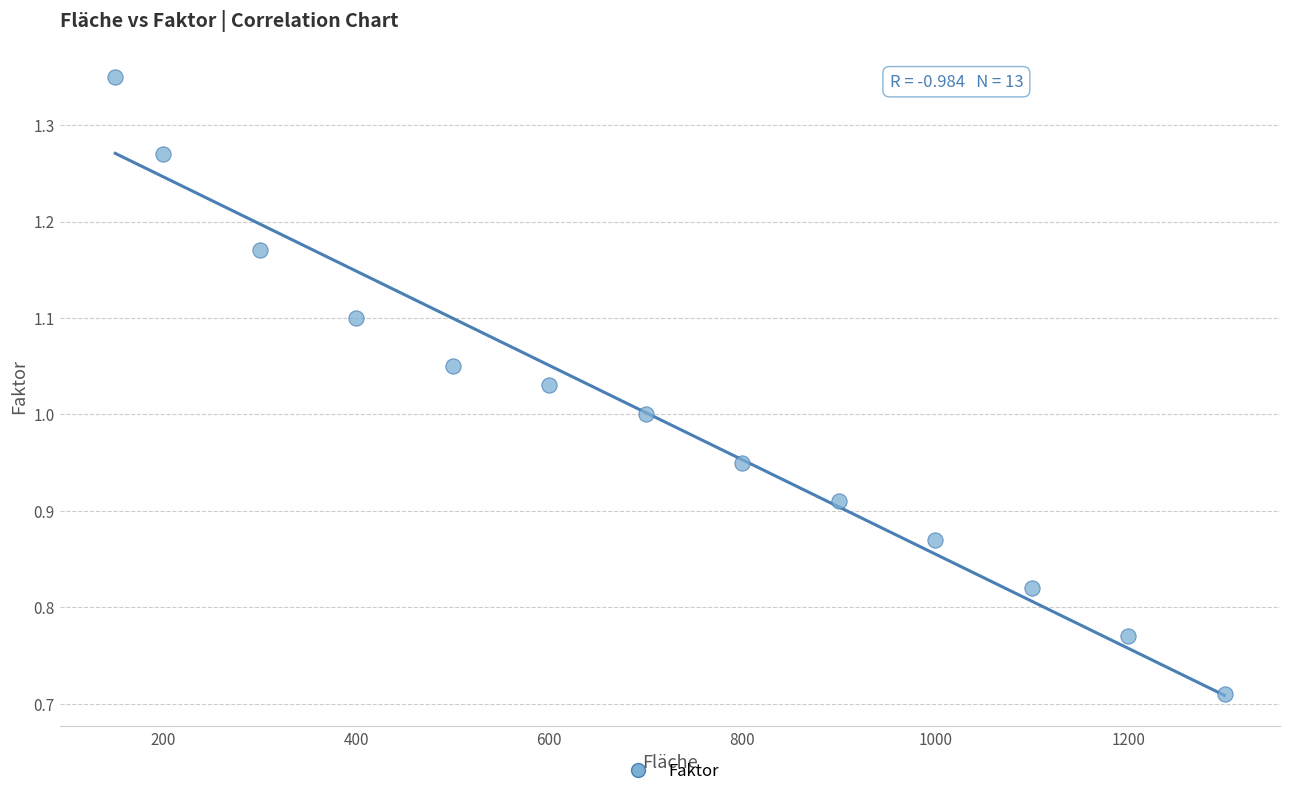

What is the range of X values (max minus min)?

1150.0